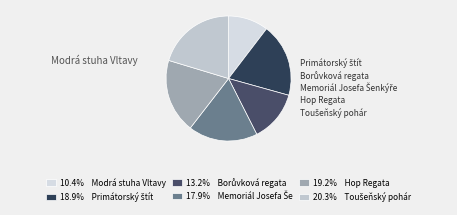

Rank the categories by value from highest to lowest.

Toušeňský pohár, Hop Regata, Primátorský štít, Memoriál Josefa Šenkýře, Borůvková regata, Modrá stuha Vltavy